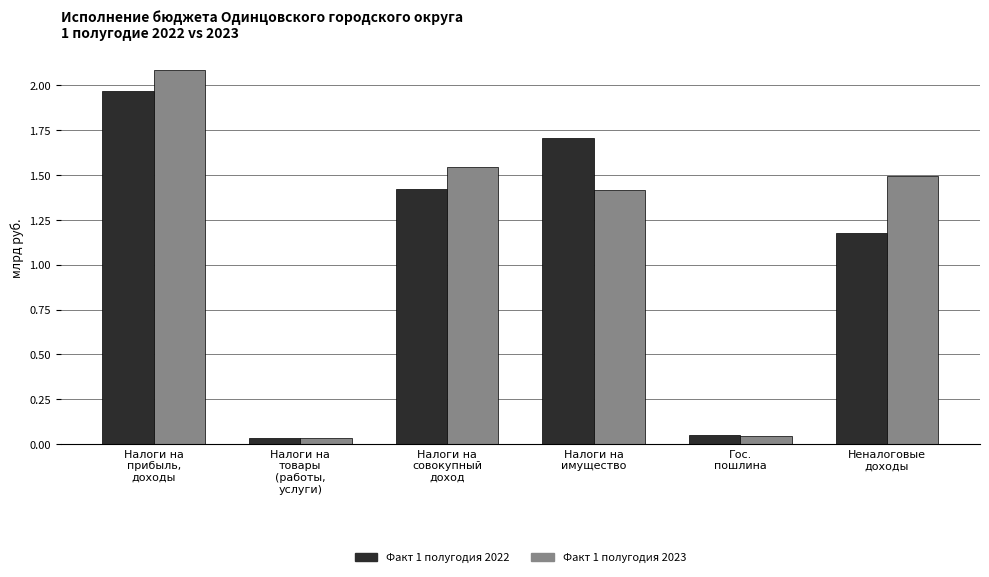

What is the difference between the maximum and minimum values in the Факт 1 полугодия 2022 series?

1.9